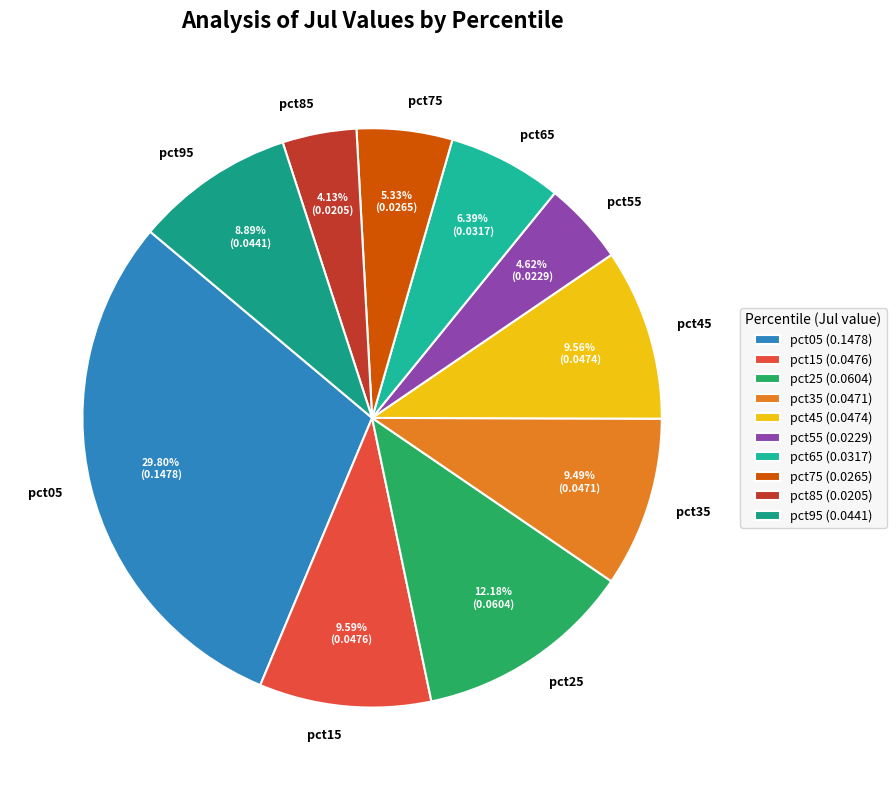

Which slice is the largest?

pct05